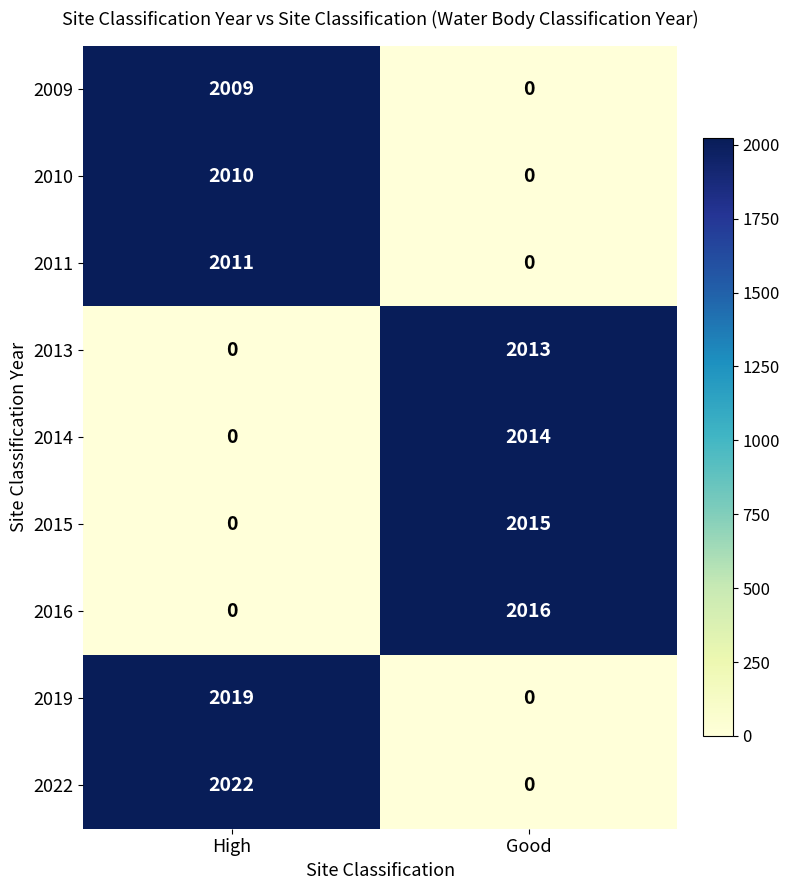

Which series has the largest total across all categories?

2022